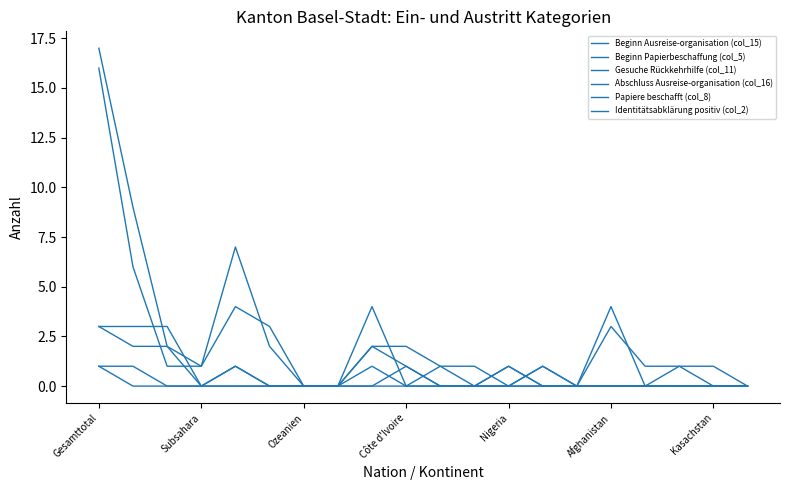

Reading right to left, transcribe all the data shown in this chart.

Beginn Ausreise-organisation (col_15): 0	0	1	1	3	0	1	0	0	1	0	4	0	0	3	4	1	2	9	17
Beginn Papierbeschaffung (col_5): 0	0	0	0	0	0	0	0	0	0	1	2	0	0	0	0	0	3	3	3
Gesuche Rückkehrhilfe (col_11): 0	0	0	0	0	0	0	1	0	0	0	0	0	0	0	1	0	0	0	1
Abschluss Ausreise-organisation (col_16): 0	1	1	0	4	0	1	0	1	1	2	2	0	0	2	7	1	1	6	16
Papiere beschafft (col_8): 0	0	0	0	0	0	0	1	0	0	0	1	0	0	0	1	0	2	2	3
Identitätsabklärung positiv (col_2): 0	0	0	0	0	0	0	0	0	0	1	0	0	0	0	0	0	0	1	1